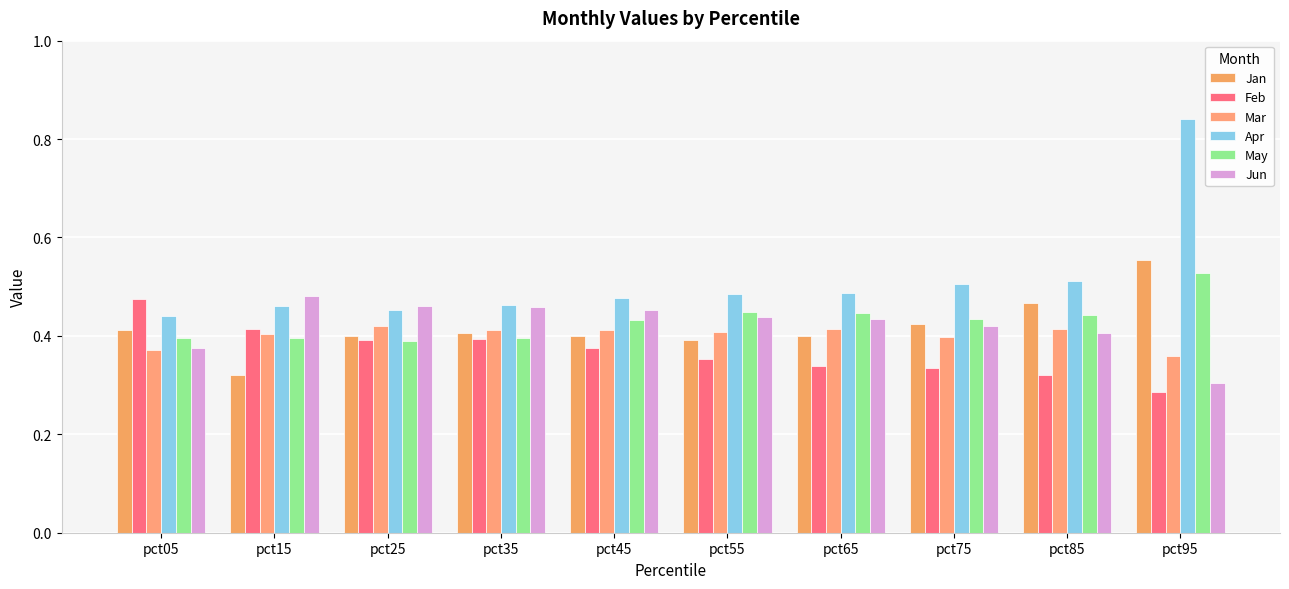

Where is Mar nearest to the value 0?

pct95